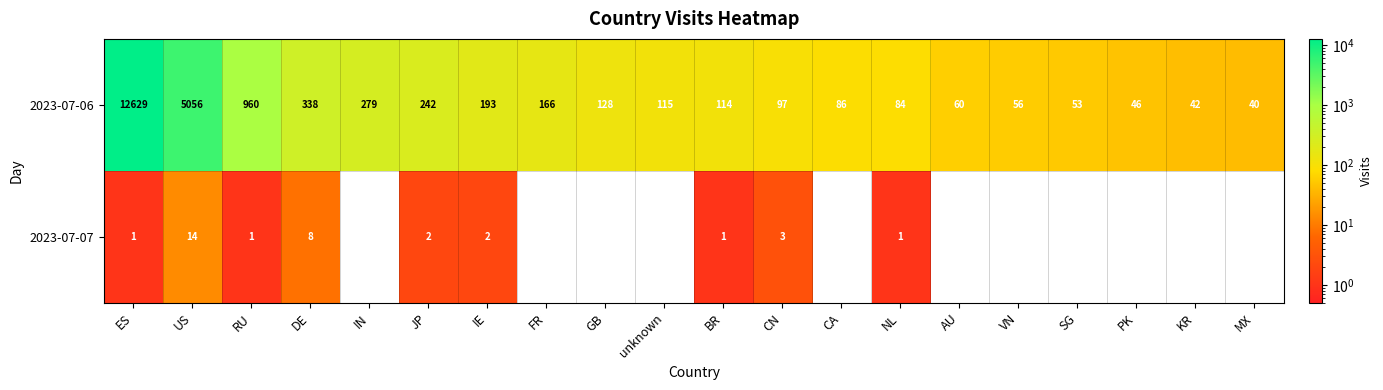

Rank the categories by 2023-07-06 value from lowest to highest.

MX, KR, PK, SG, VN, AU, NL, CA, CN, BR, unknown, GB, FR, IE, JP, IN, DE, RU, US, ES